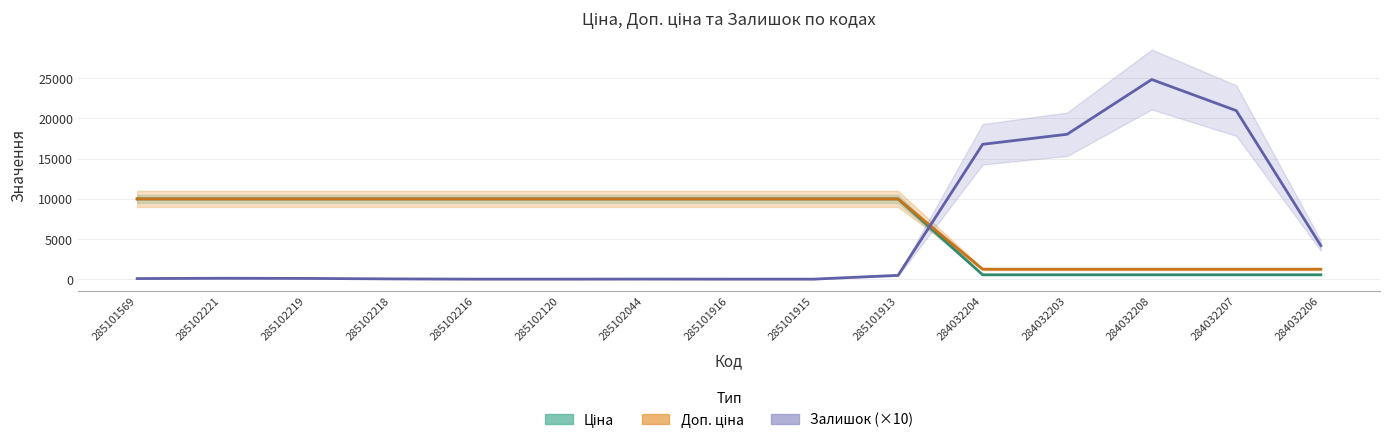

Which series has the widest spread of values?

Залишок